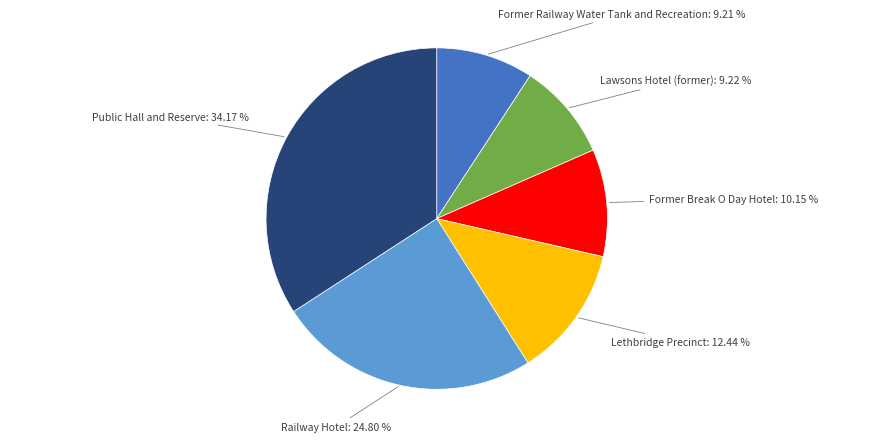

True or false: Railway Hotel accounts for 25% of the total.

True